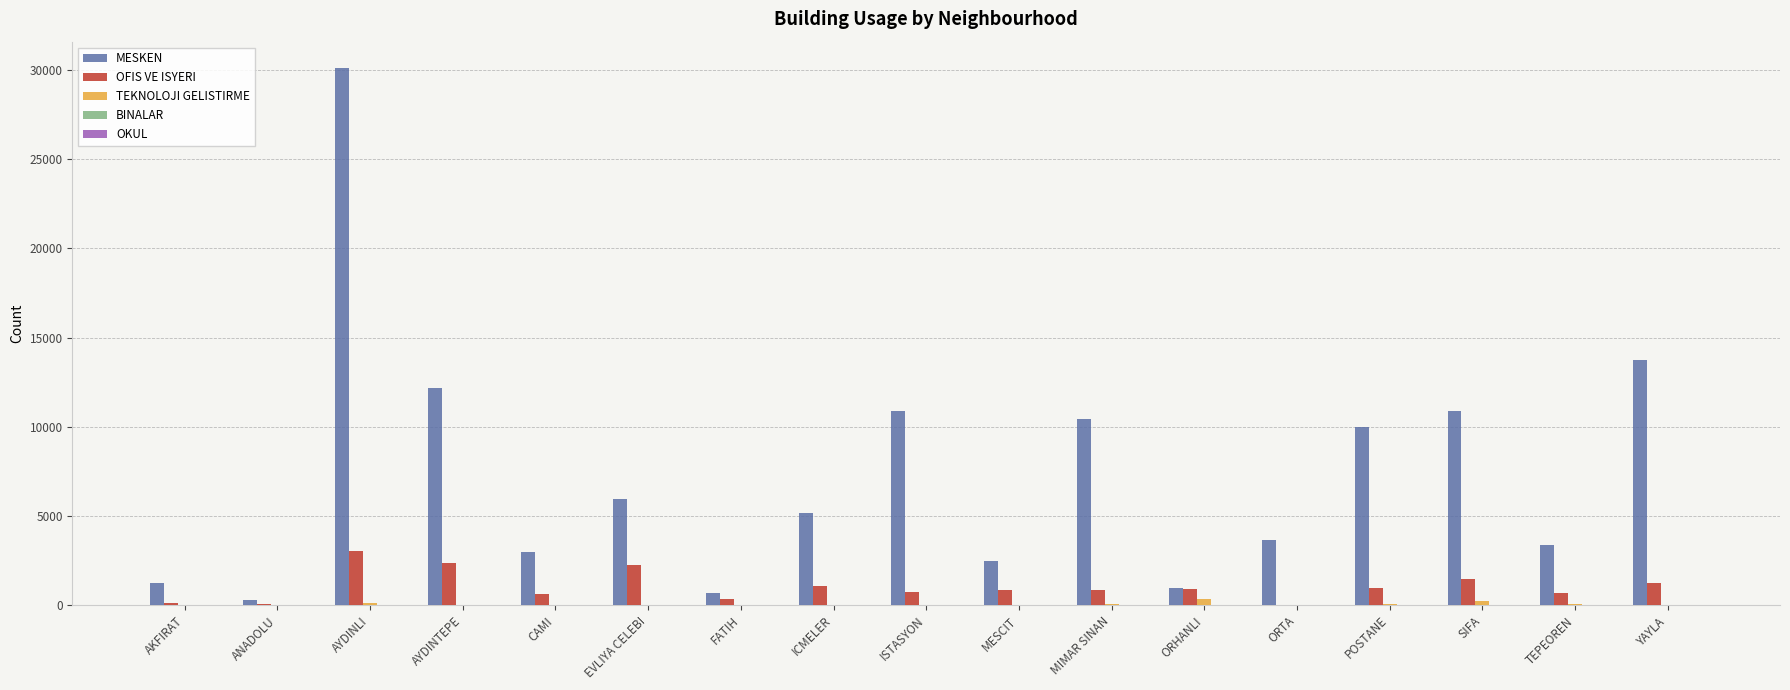

Is the value of OFIS VE ISYERI at MESCIT greater than the value of MESKEN at CAMI?

No